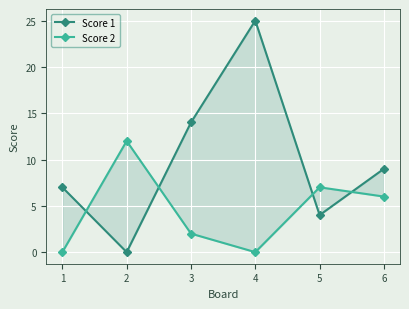

How many intersections are there between Score 2 and Score 1?

4